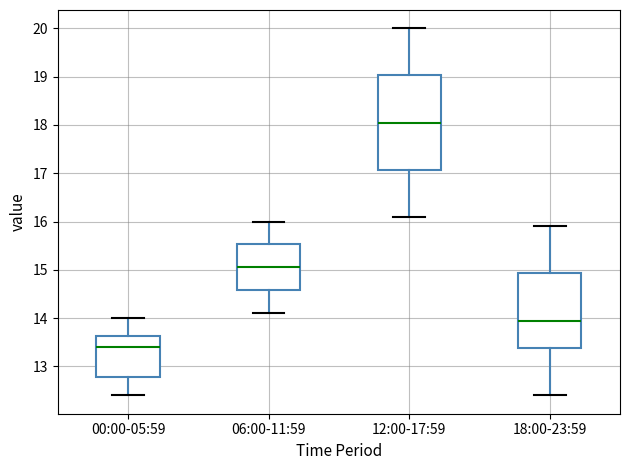

Where is the upper edge of the box for 00:00-05:59 on the y-axis? The values are not printed on the chart, so give them approximately, as read against the axis.

13.6